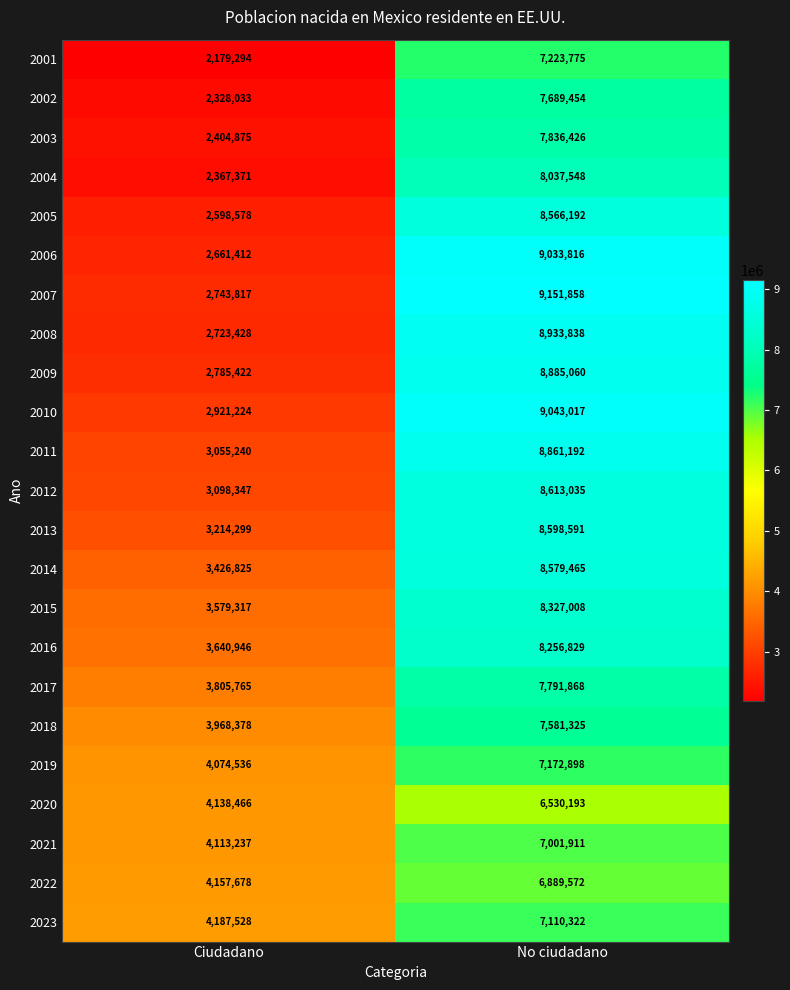

At how many categories does at least one series exceed 3352167?

2